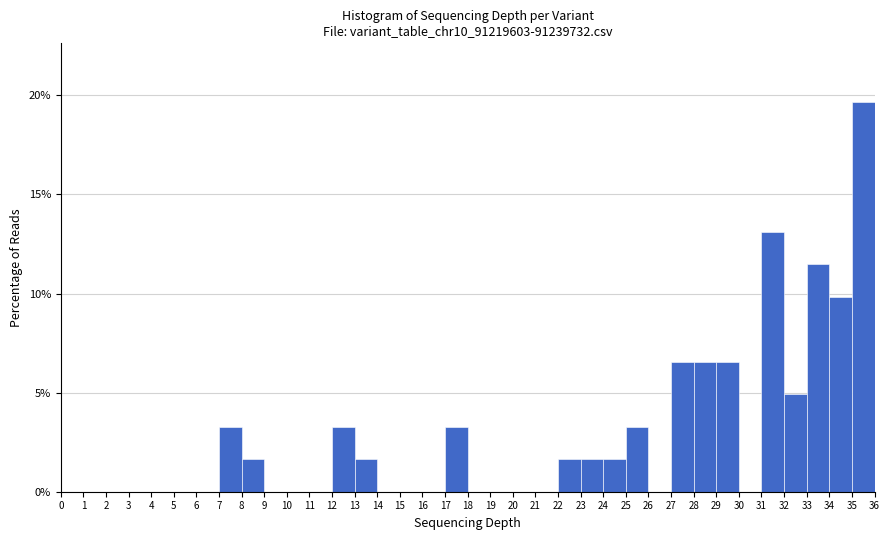

Reading left to right, transcribe this chart: for each bar, give the range it covers on the x-axis and its height. The values are not printed on the chart, so give them approximately, as read against the axis.

0 to 1: 0
1 to 2: 0
2 to 3: 0
3 to 4: 0
4 to 5: 0
5 to 6: 0
6 to 7: 0
7 to 8: 3.5
8 to 9: 1.5
9 to 10: 0
10 to 11: 0
11 to 12: 0
12 to 13: 3.5
13 to 14: 1.5
14 to 15: 0
15 to 16: 0
16 to 17: 0
17 to 18: 3.5
18 to 19: 0
19 to 20: 0
20 to 21: 0
21 to 22: 0
22 to 23: 1.5
23 to 24: 1.5
24 to 25: 1.5
25 to 26: 3.5
26 to 27: 0
27 to 28: 6.5
28 to 29: 6.5
29 to 30: 6.5
30 to 31: 0
31 to 32: 13.0
32 to 33: 5.0
33 to 34: 11.5
34 to 35: 10.0
35 to 36: 19.5